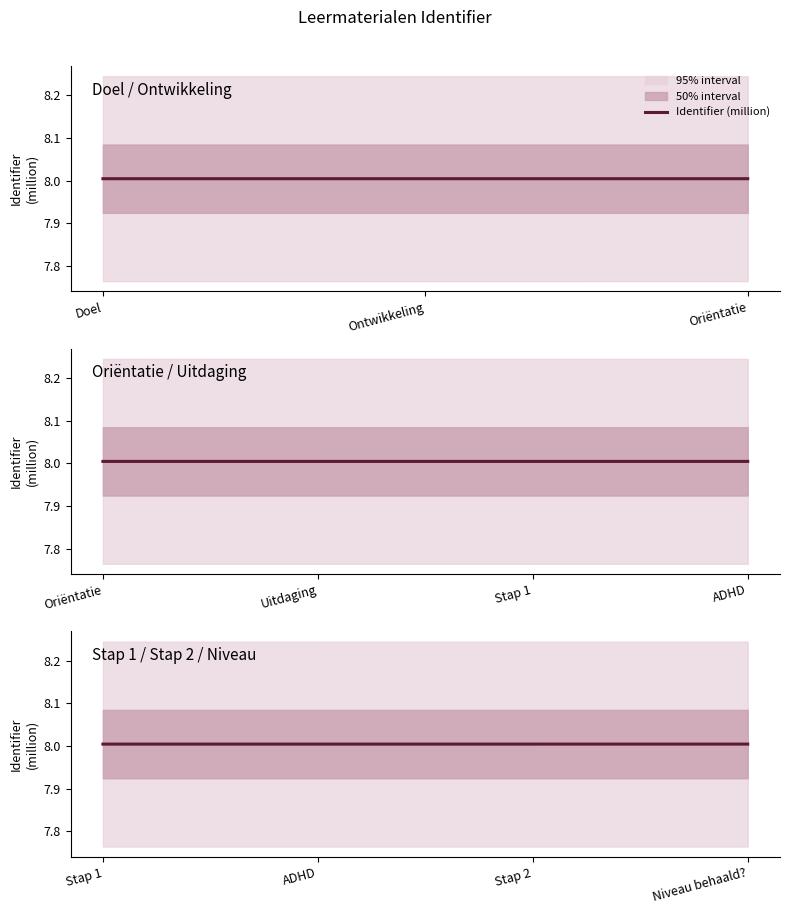

What is the label of the 1st point from the left?

Stap 1